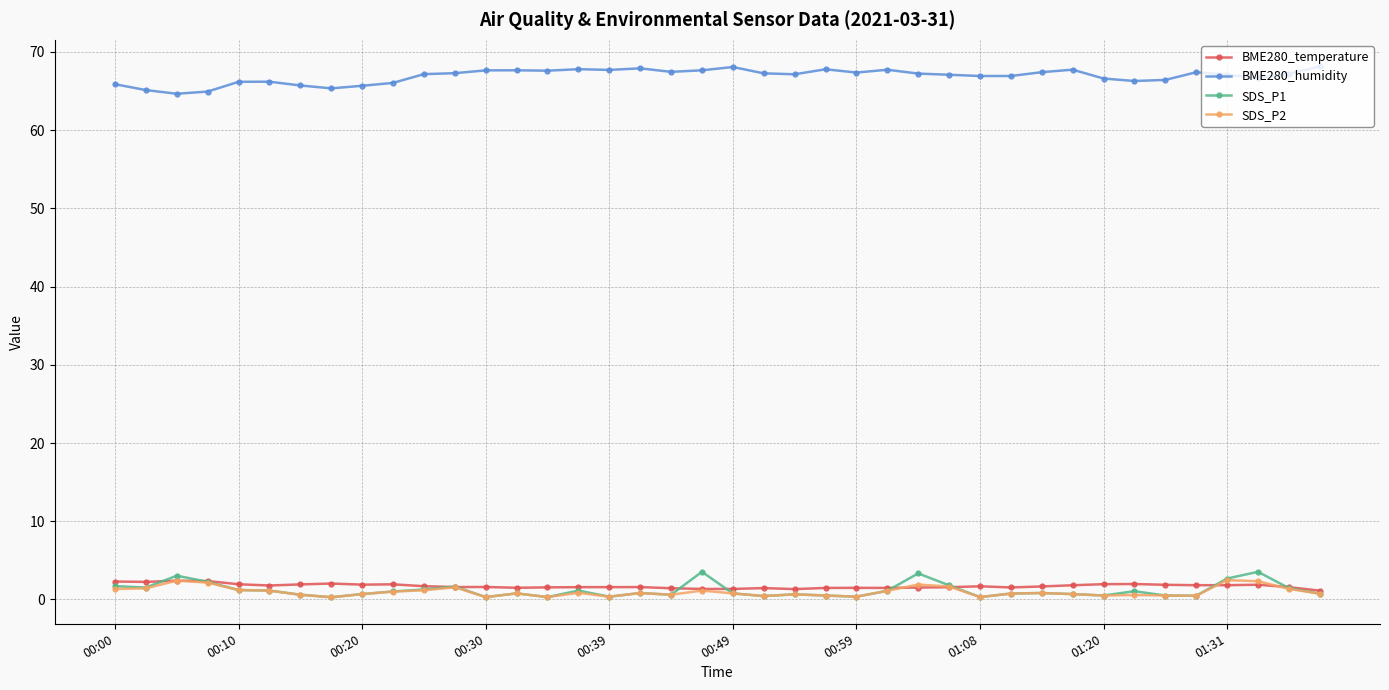

True or false: BME280_humidity and SDS_P1 cross at least once.

False